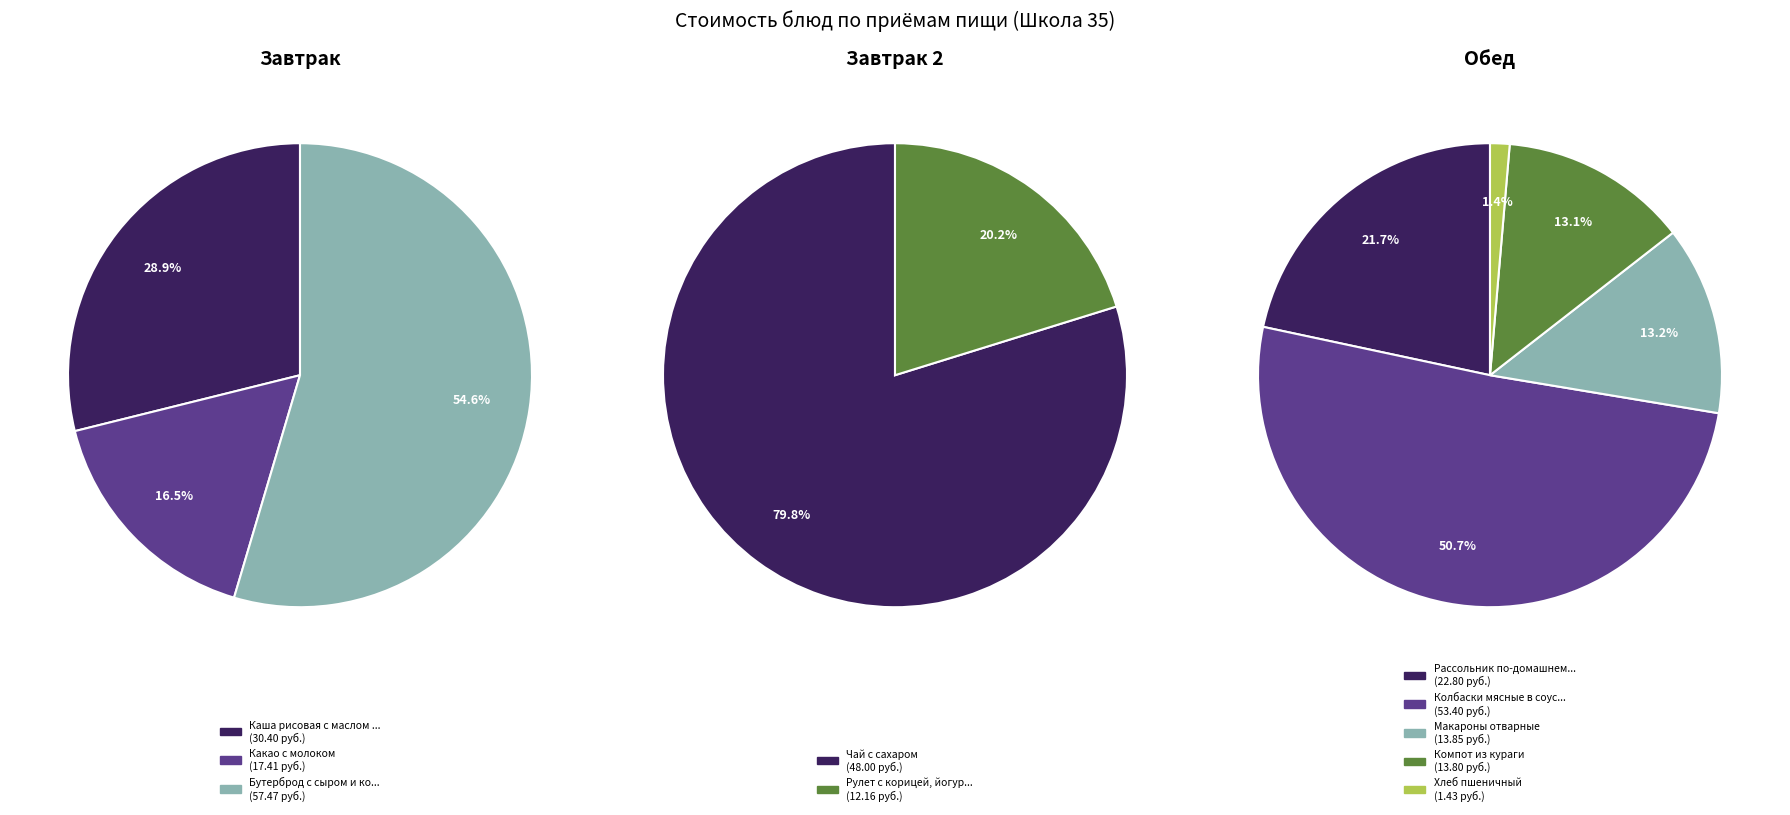

Rank the categories by value from lowest to highest.

Завтрак 2, Завтрак, Обед